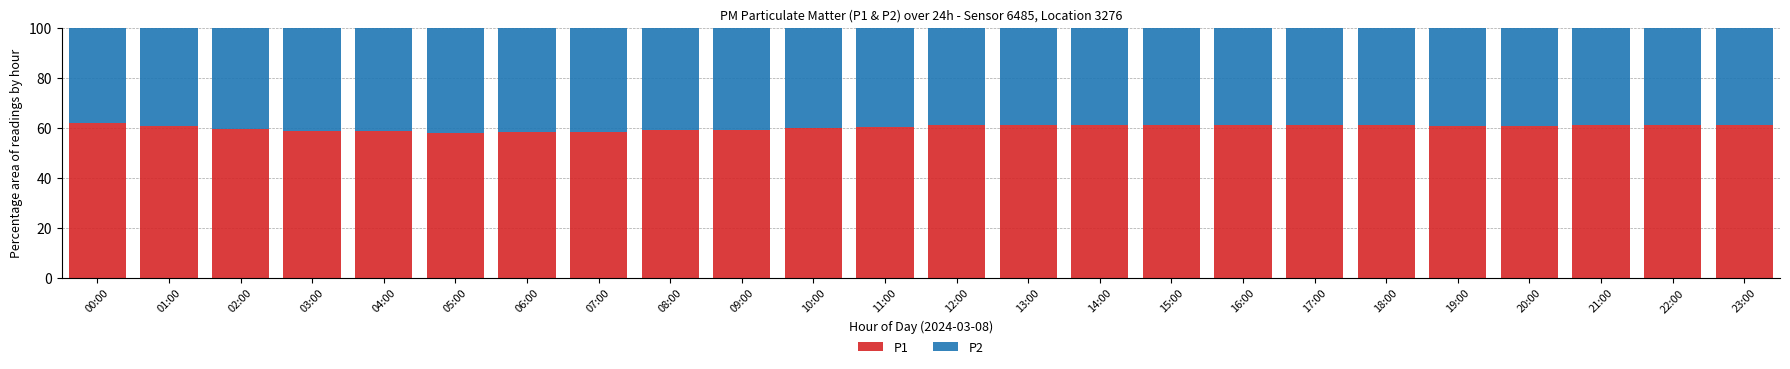

What is the lowest value of the P1 series?

57.9